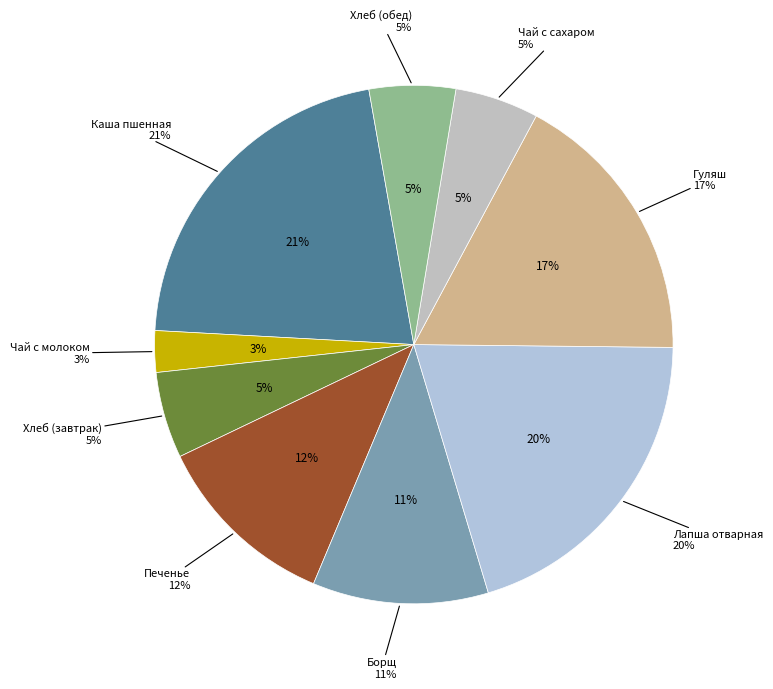

What portion of the pie excludes Хлеб (обед)?

94.6%